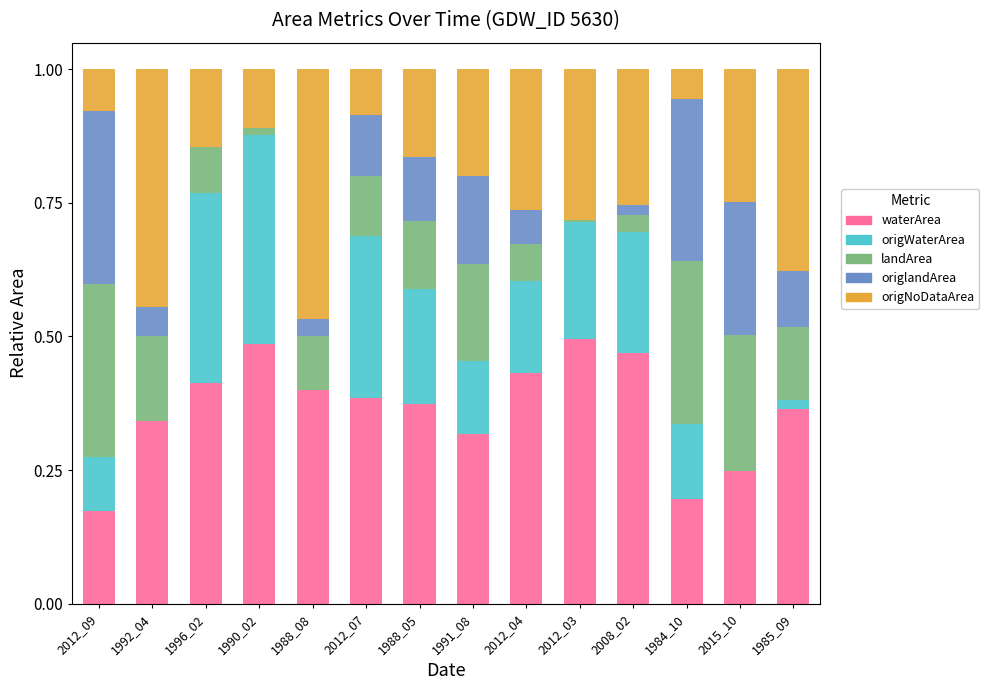

The value of waterArea at 1992_04 is 0.6. True or false?

False